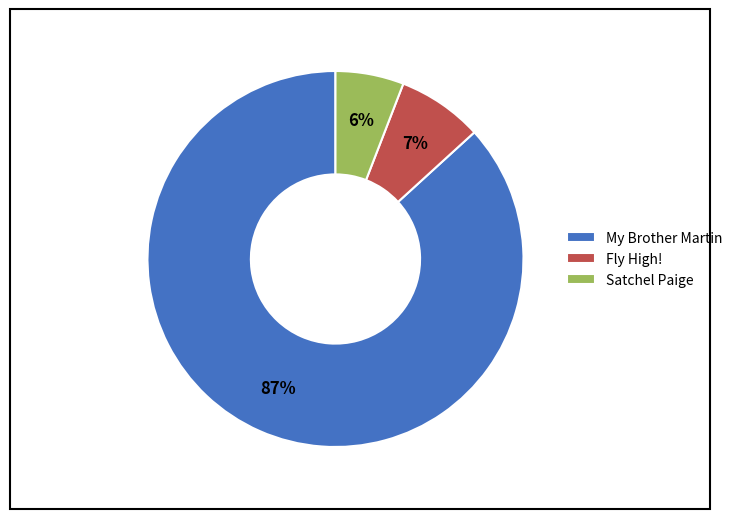

Rank the categories by value from lowest to highest.

Satchel Paige, Fly High!, My Brother Martin